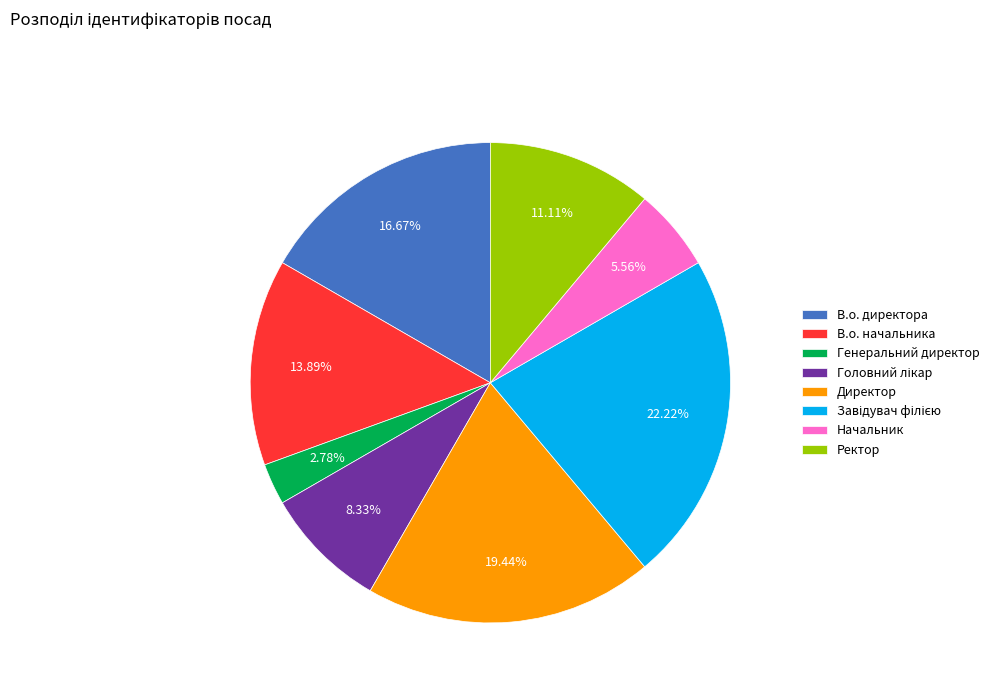

Approximately how many times larger is the value at Ректор compared to В.о. директора?

0.7